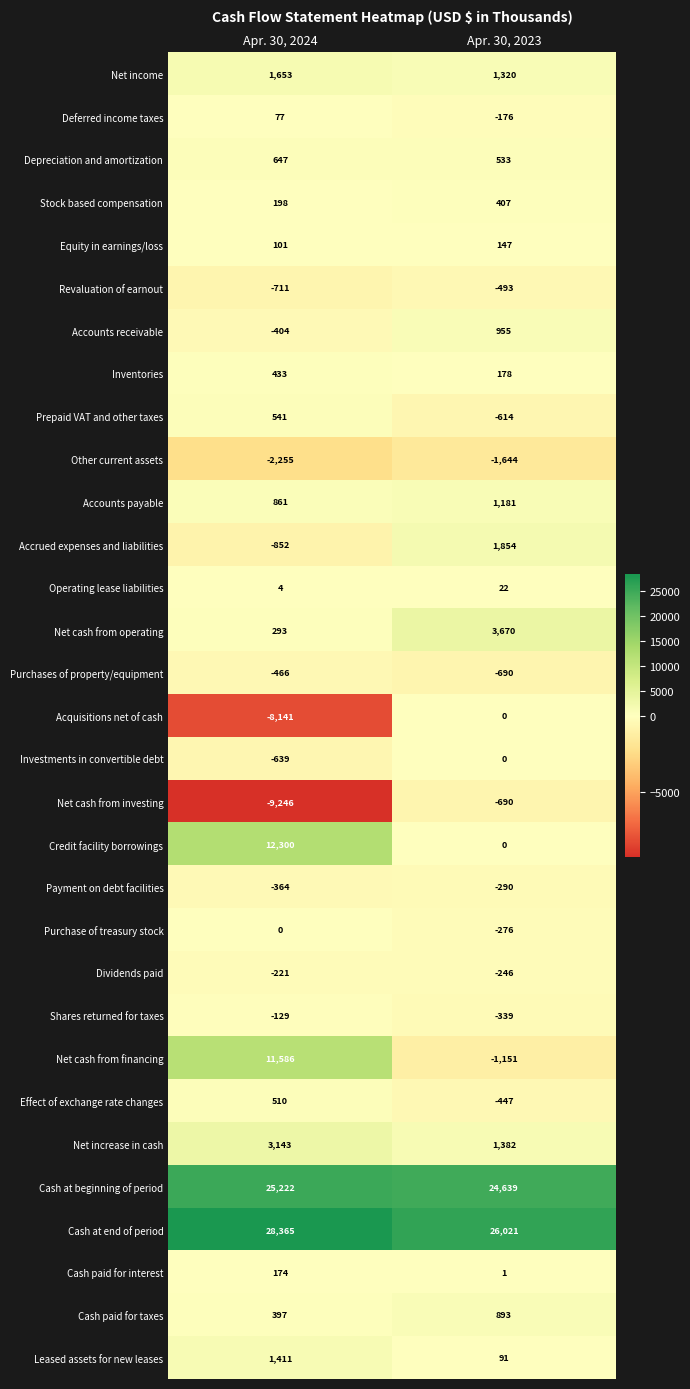

What is the total value across all series at Apr. 30, 2023?

56238